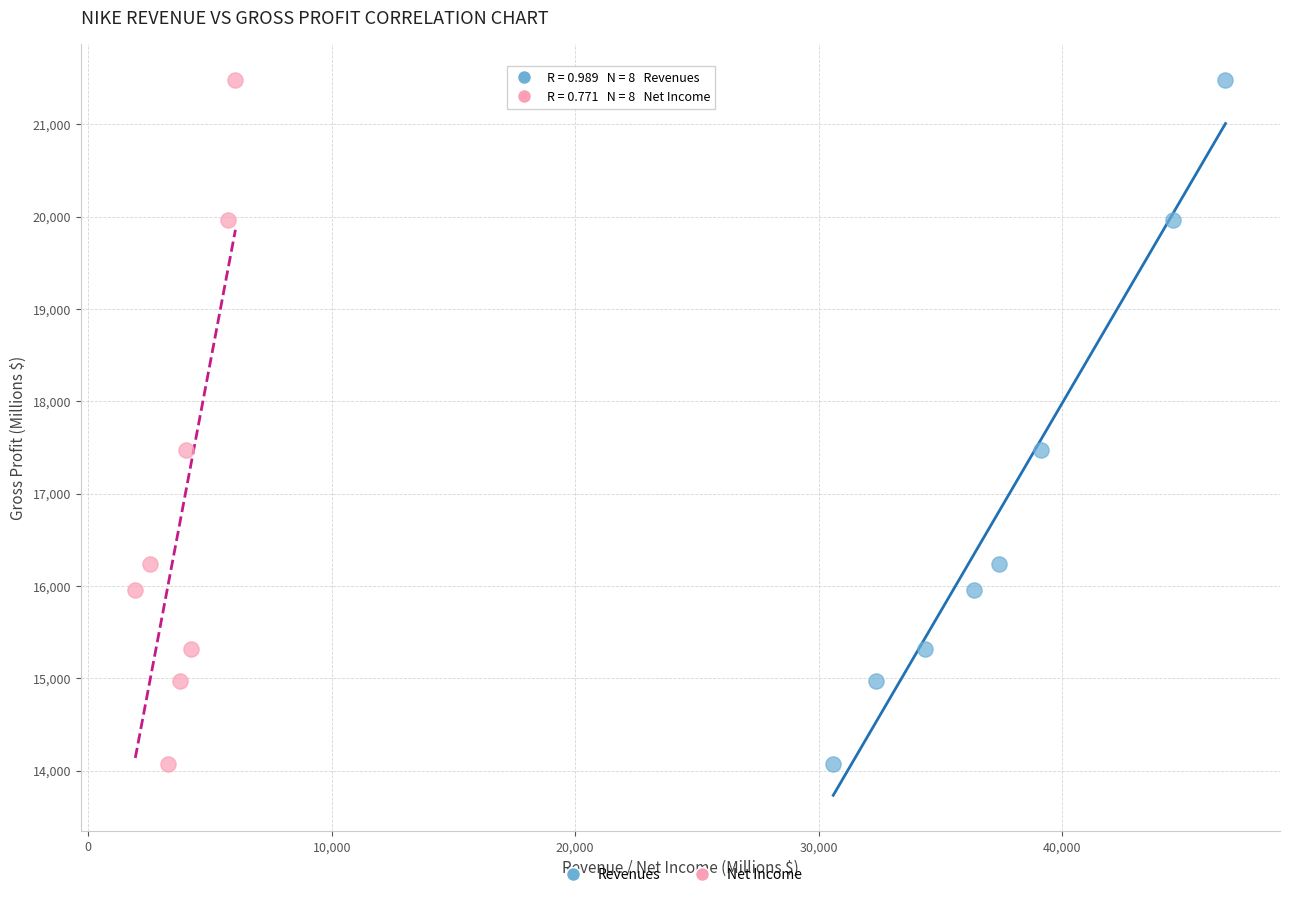

What are all the series names shown in the legend?

Revenues, Net Income